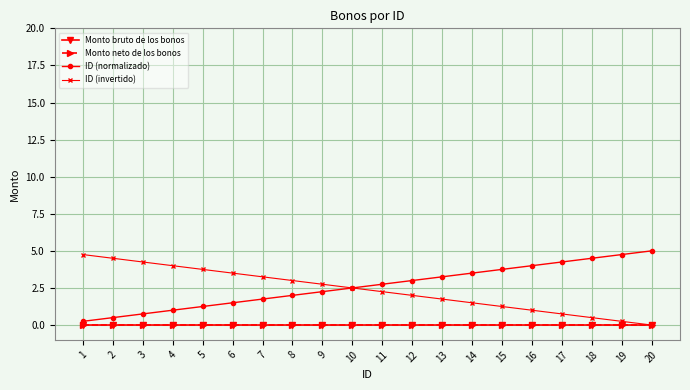

Rank the categories by ID (normalizado) value from highest to lowest.

20, 19, 18, 17, 16, 15, 14, 13, 12, 11, 10, 9, 8, 7, 6, 5, 4, 3, 2, 1